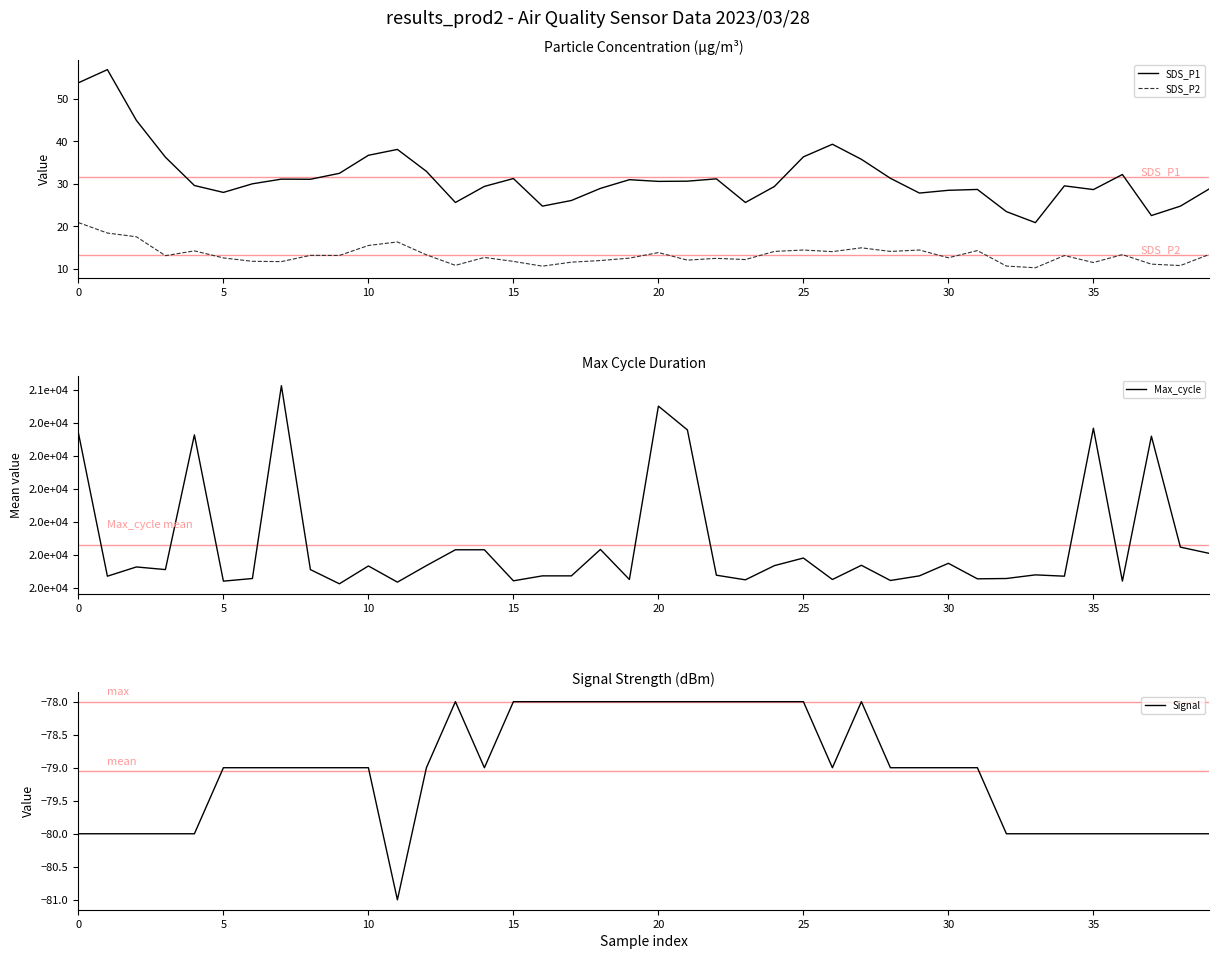

What is the total value across all series at 33?

19990.1